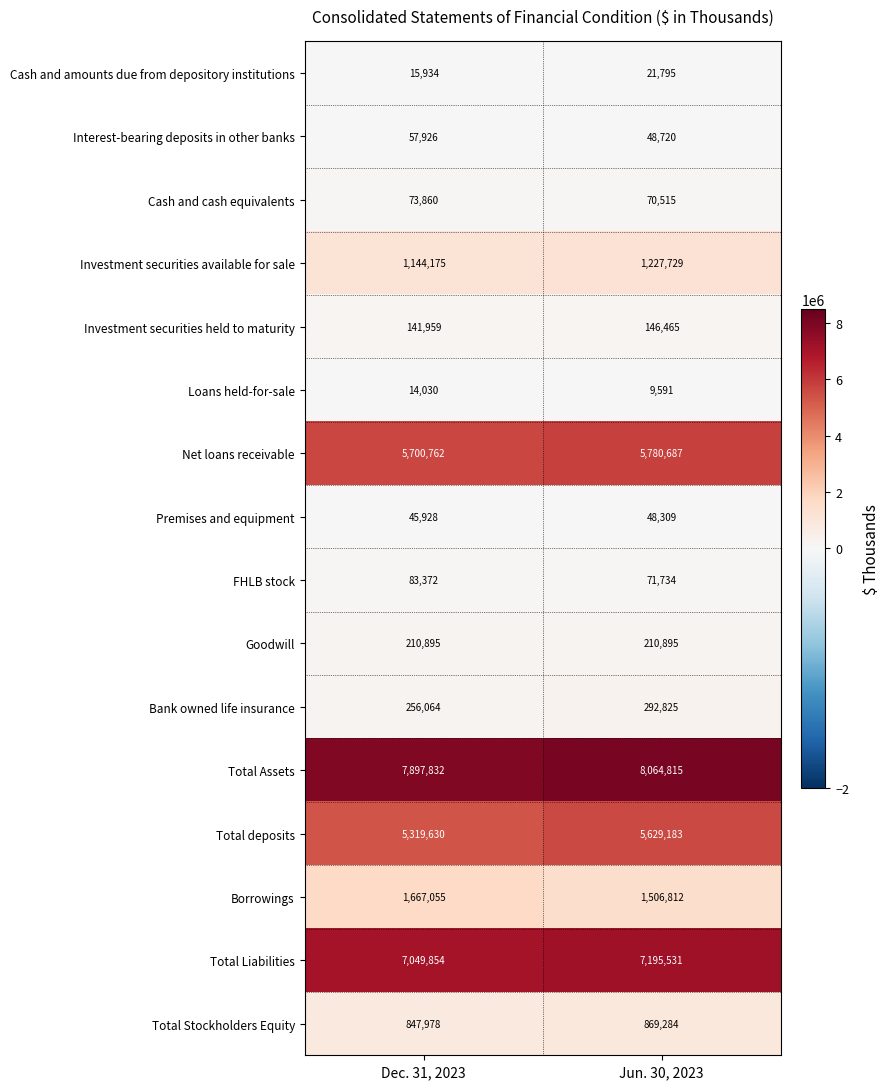

What is the difference between the highest and lowest values at Dec. 31, 2023?

7883802